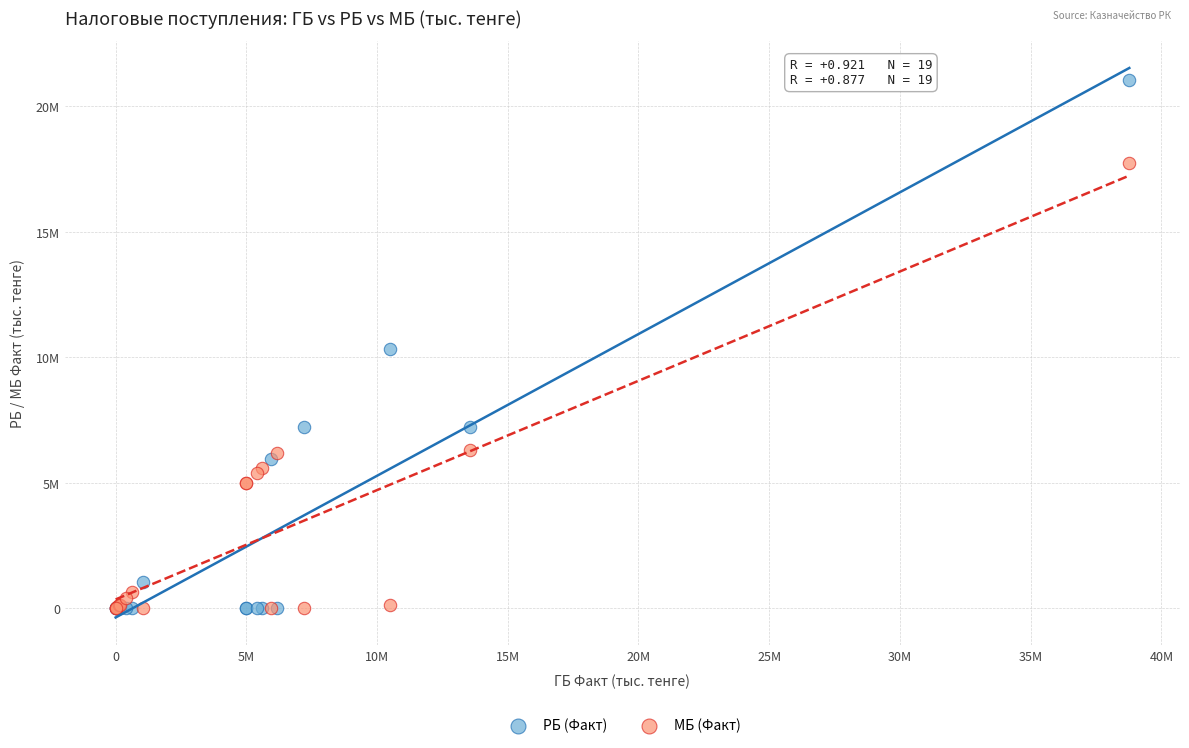

Which series reaches the maximum Y coordinate?

РБ (Факт)